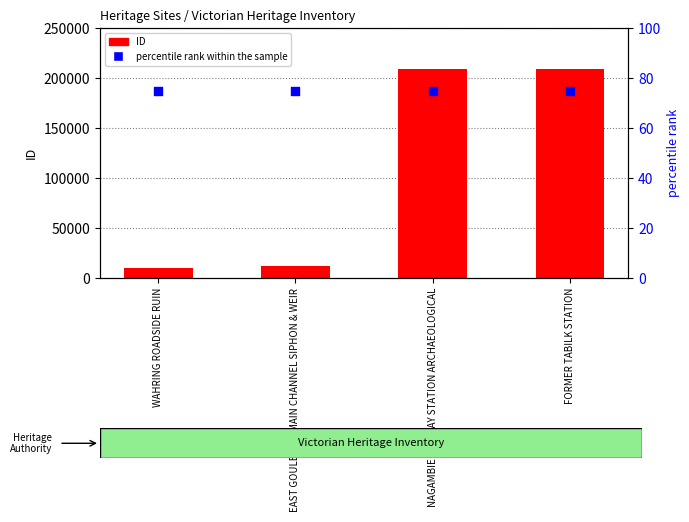

Which series contains the highest Y value?

ID